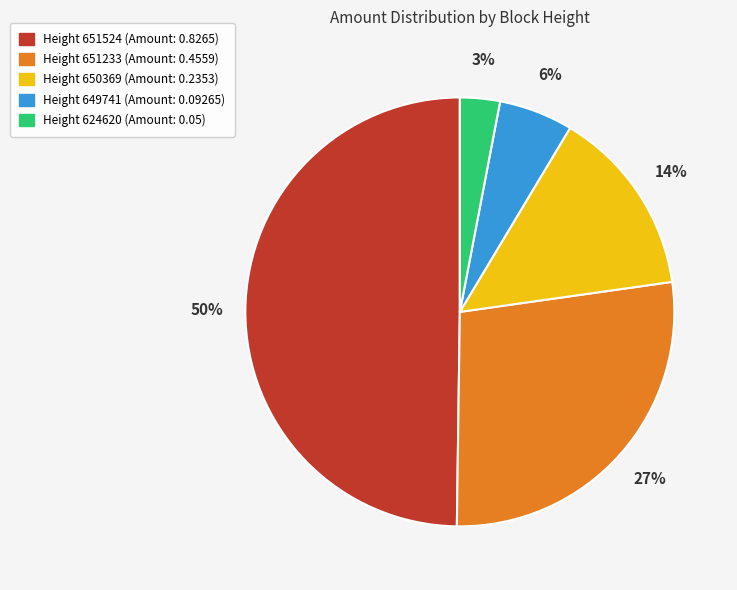

To the nearest percent, what is the difference between the largest and smallest slice percentages?

47%